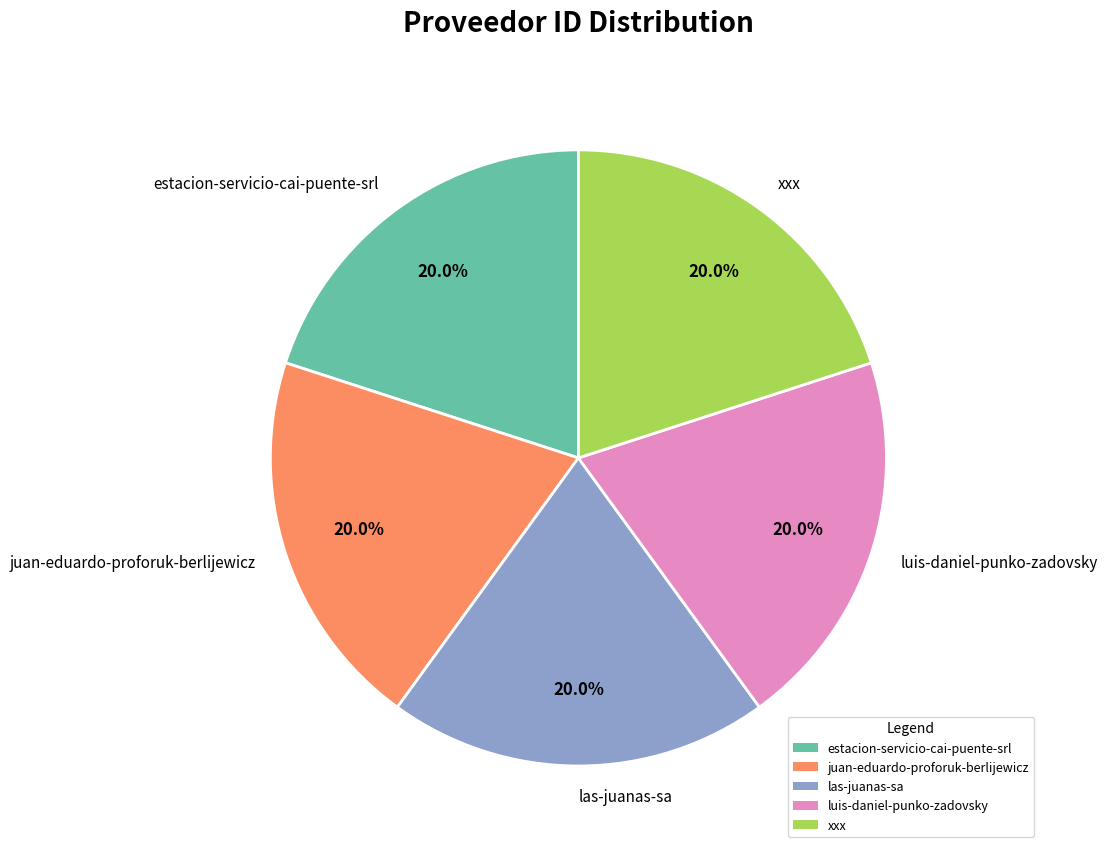

Approximately how many times larger is the value at xxx compared to luis-daniel-punko-zadovsky?

1.0